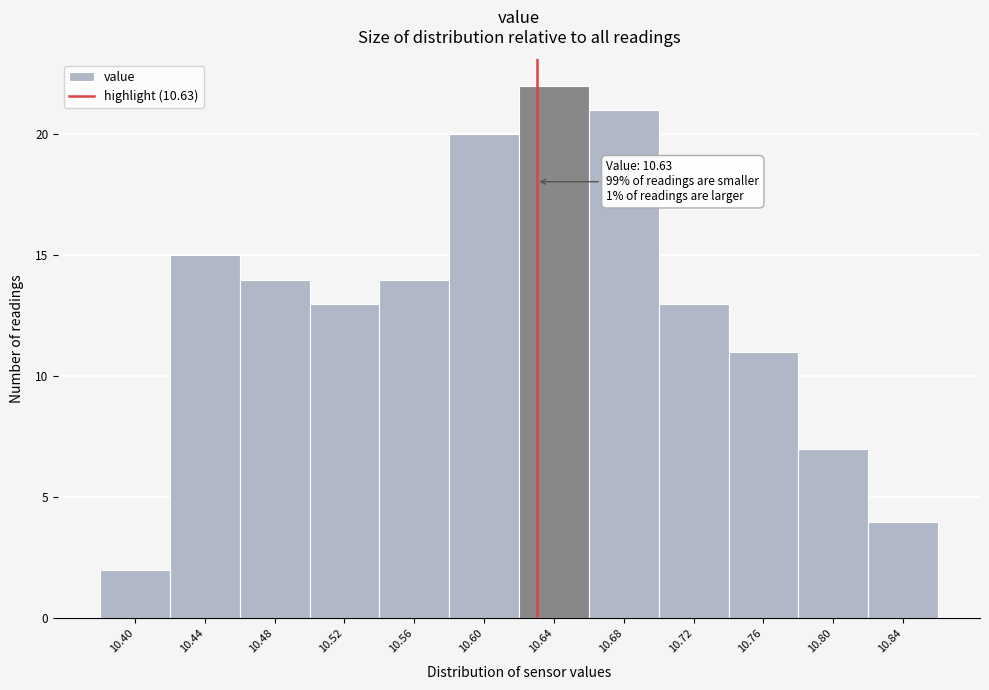

Over which range of the x-axis is the bar tallest?

10.62 to 10.66